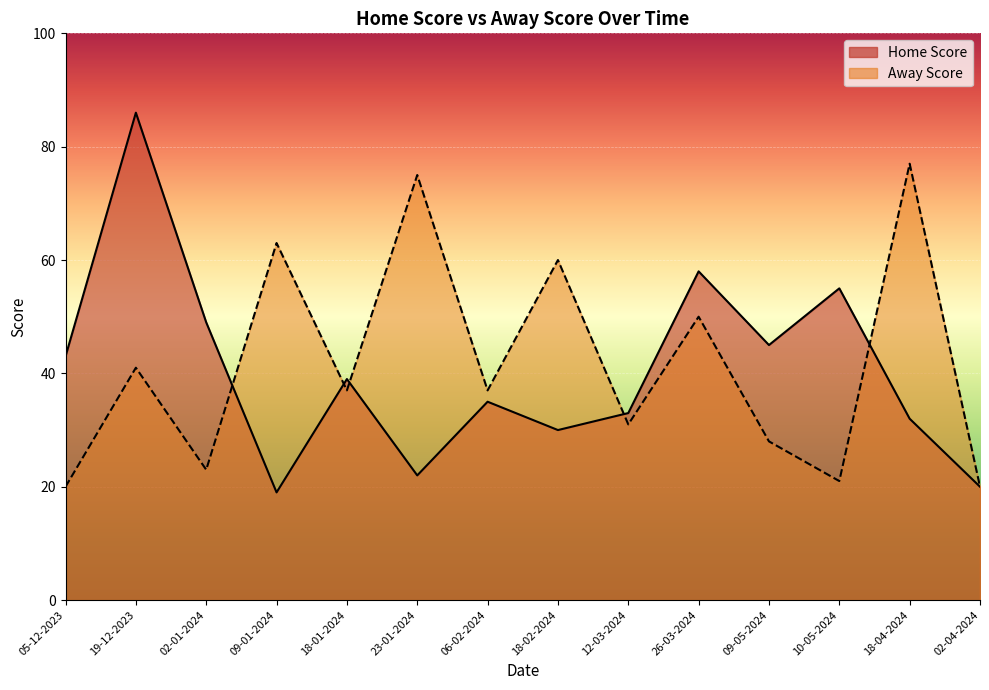

At which label does Away Score first exceed 37?

19-12-2023